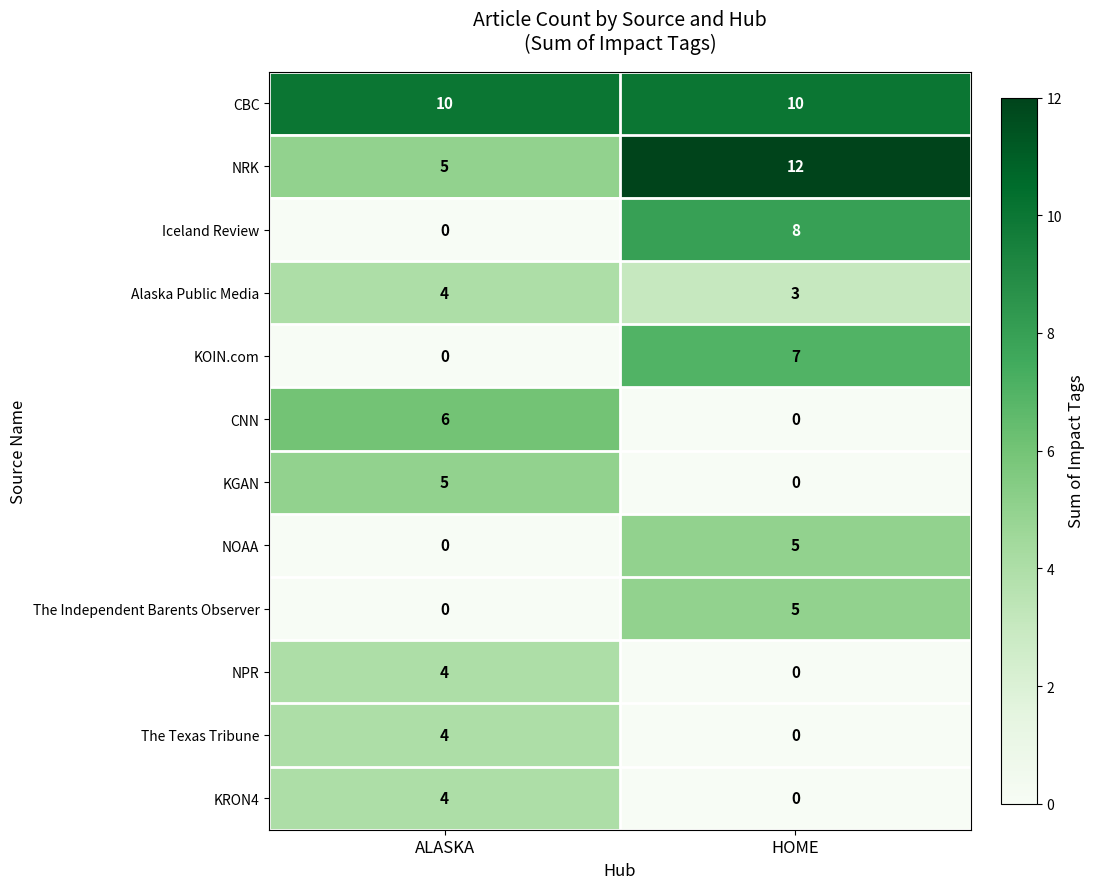

What is the maximum value for CNN?

6